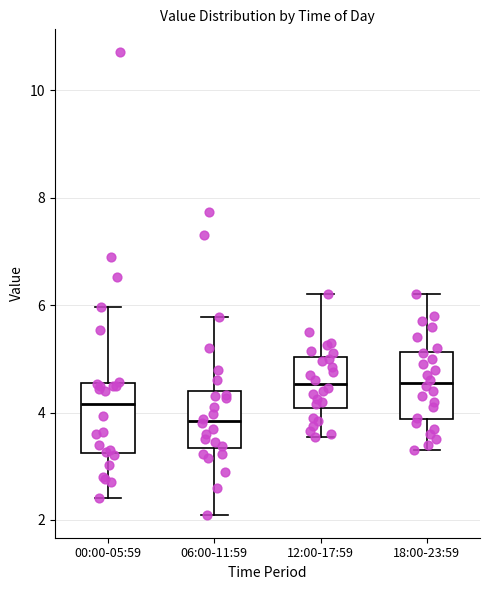

Which box has the lowest median line?

06:00-11:59